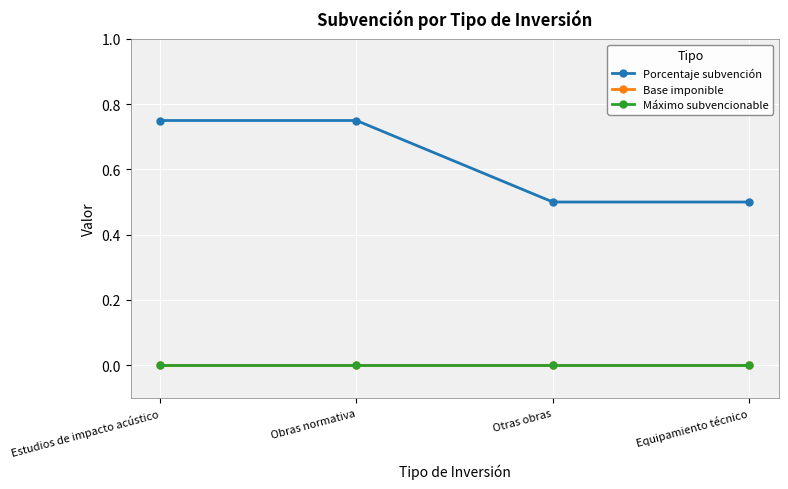

What is the label of the 2nd point from the right?

Otras obras